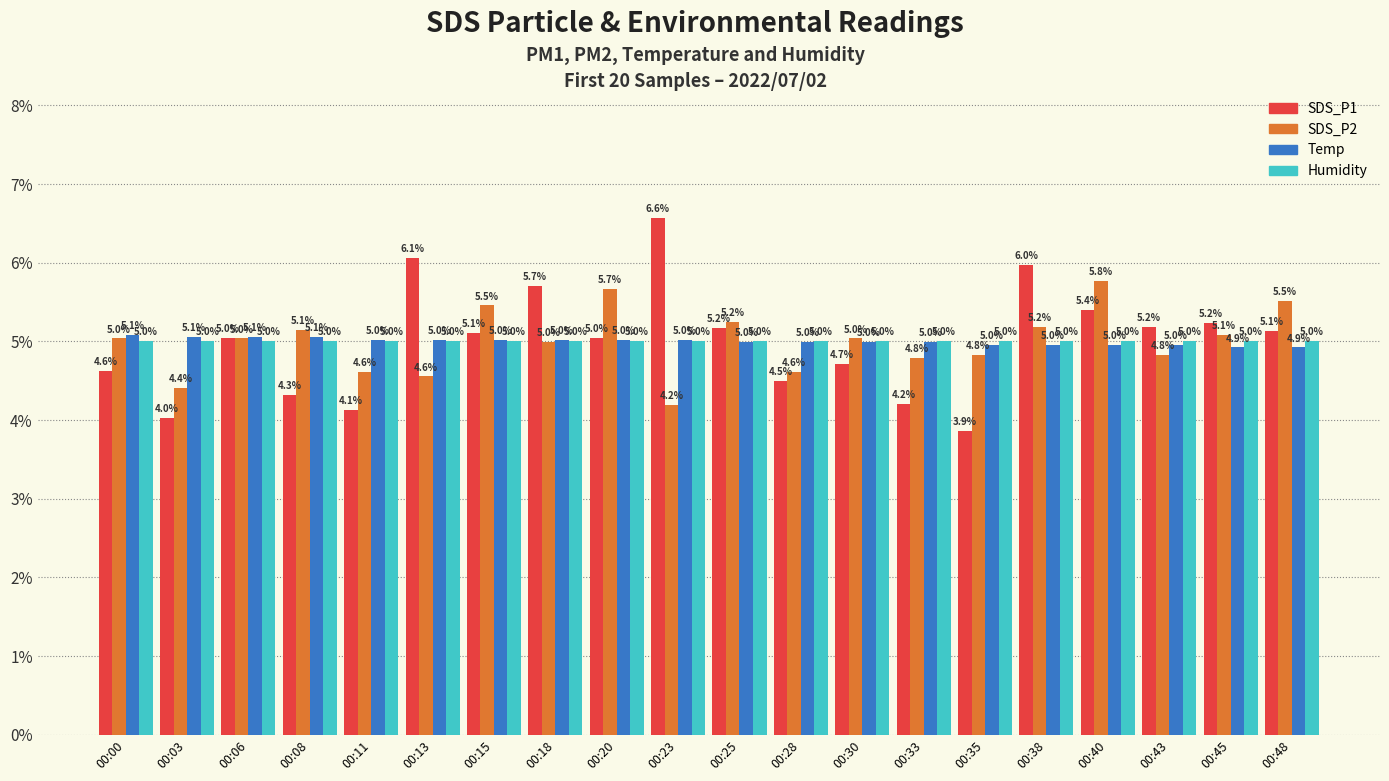

What is the spread (max minus min) of values at 00:33?

0.8